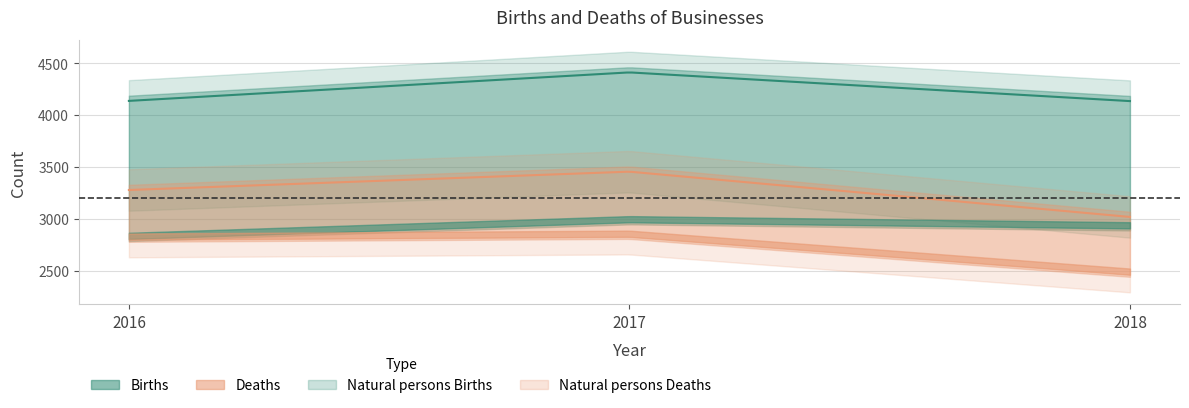

Does the chart have visible grid lines?

Yes